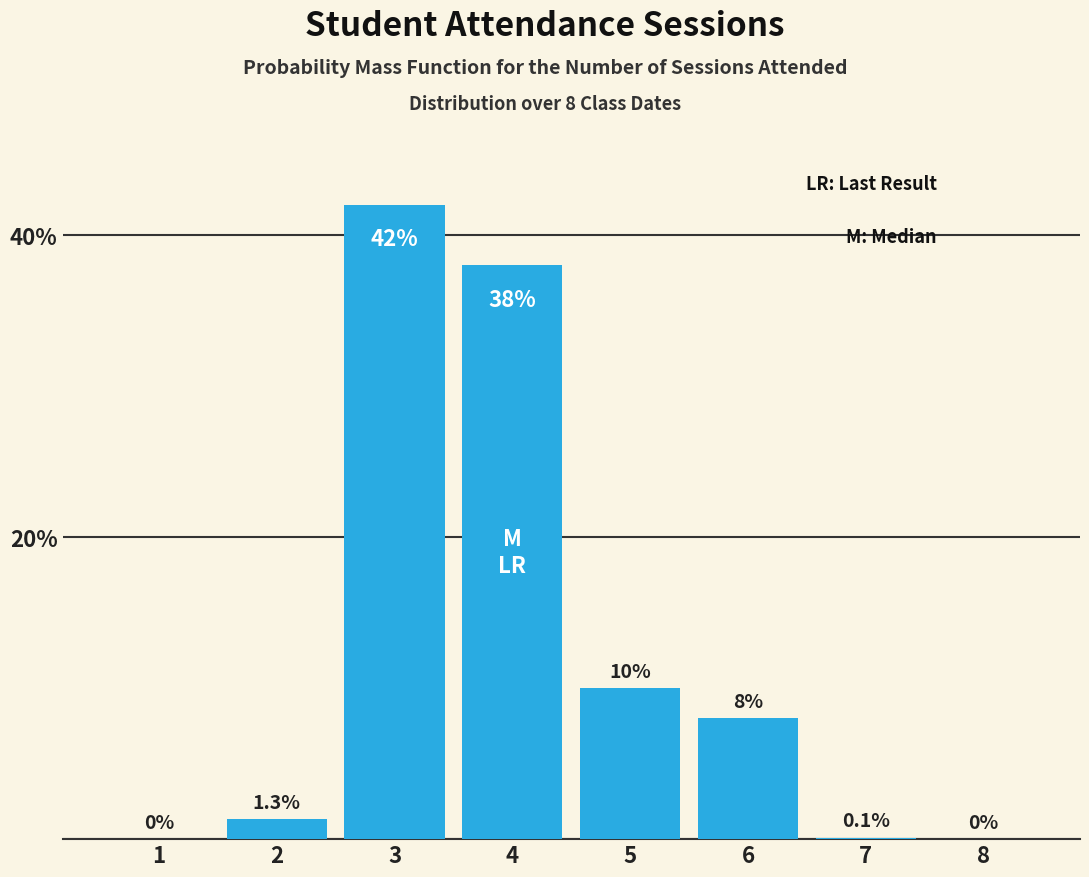

Reading left to right, list all the values displayed in this chart.

1=0.0	2=1.3	3=42.0	4=38.0	5=10.0	6=8.0	7=0.1	8=0.0